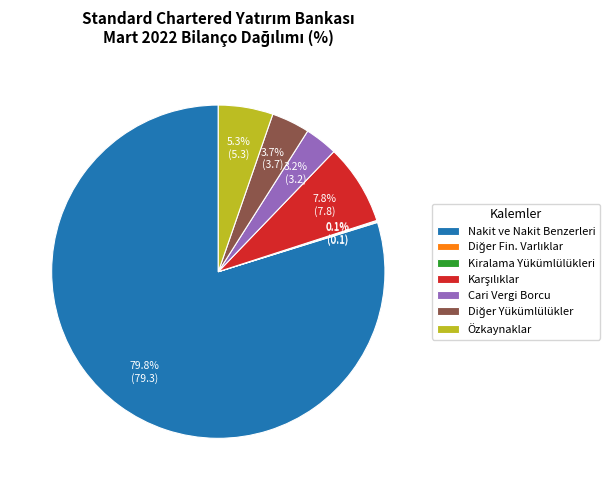

Does Nakit ve Nakit Benzerleri represent more than half of the total?

Yes